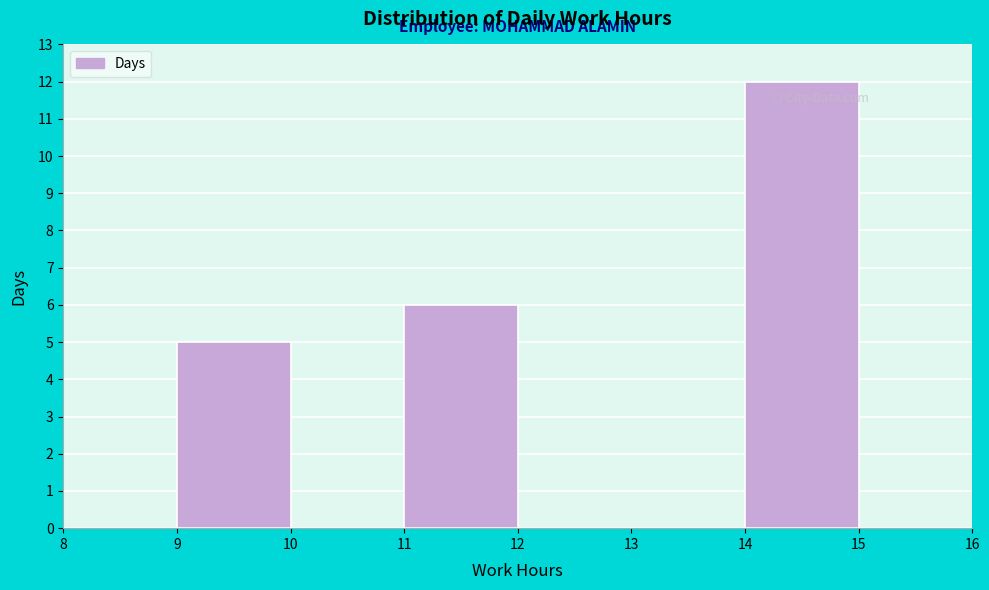

Reading left to right, list every bar in this chart as the range it spans on the x-axis followed by its height. The values are not printed on the chart, so give them approximately, as read against the axis.

8 to 9: 0
9 to 10: 5
10 to 11: 0
11 to 12: 6
12 to 13: 0
13 to 14: 0
14 to 15: 12
15 to 16: 0